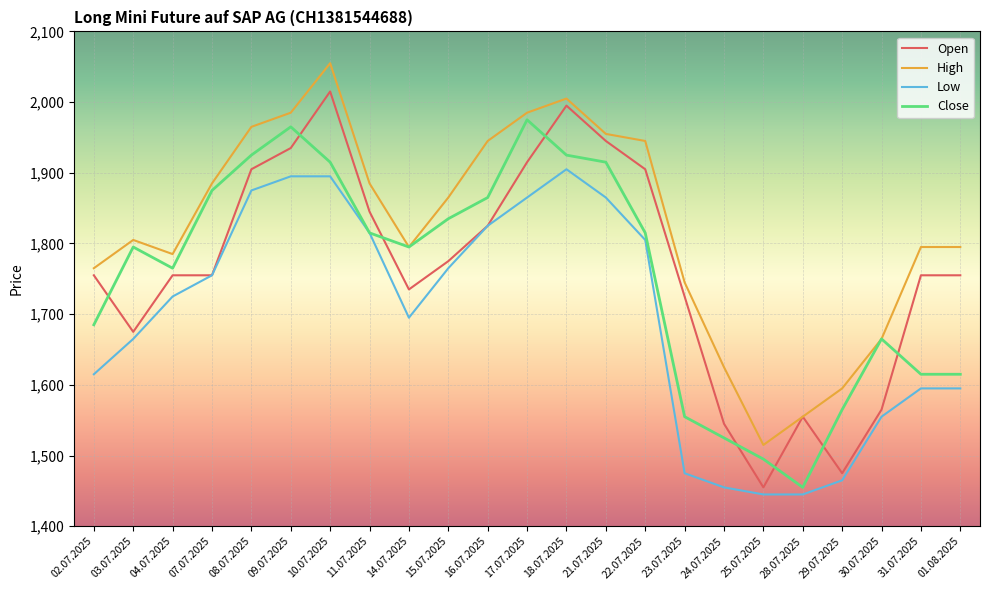

How many lines are shown in the chart?

4